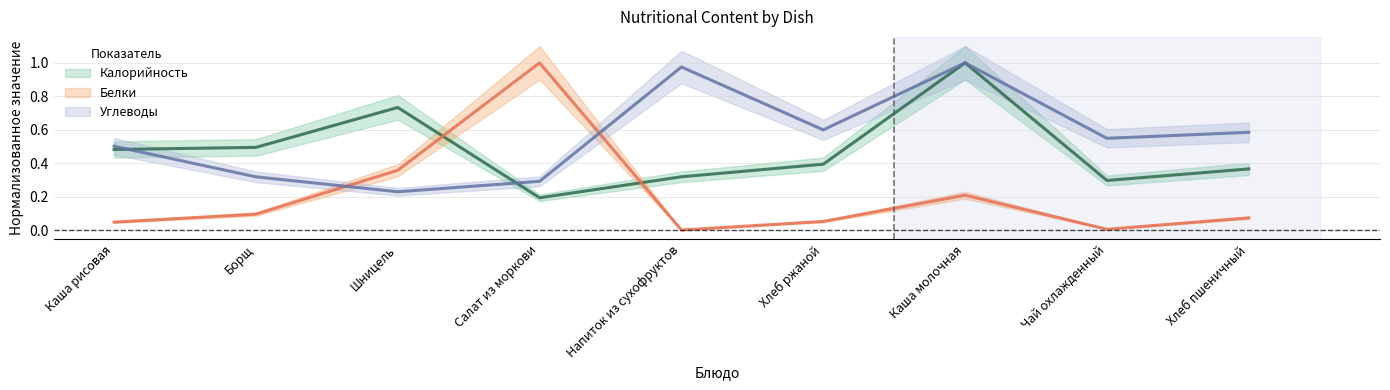

What is the difference between the Калорийность values at Каша молочная and Хлеб ржаной?

0.6